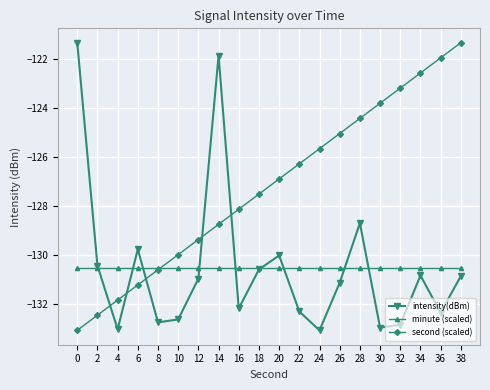

What are all the series names shown in the legend?

intensity(dBm), minute (scaled), second (scaled)